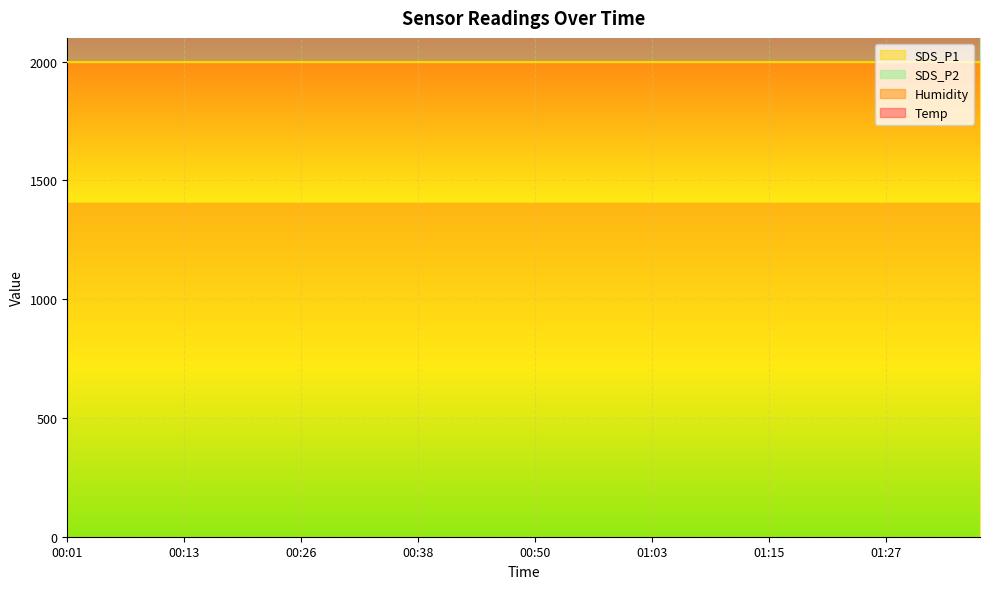

Does the chart display data point markers on the line(s)?

No